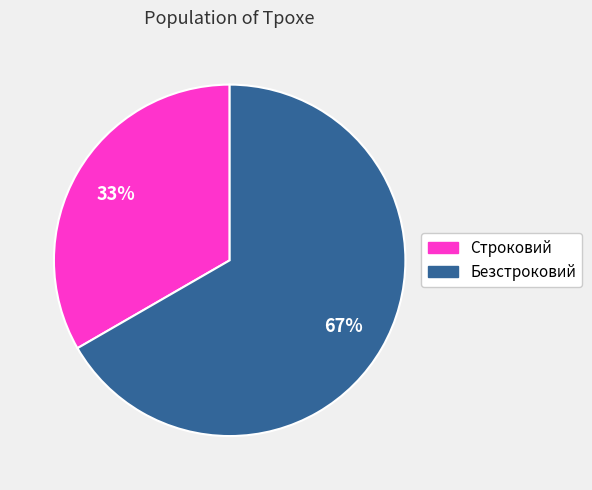

Do Безстроковий and Строковий together represent more than half of the pie?

Yes